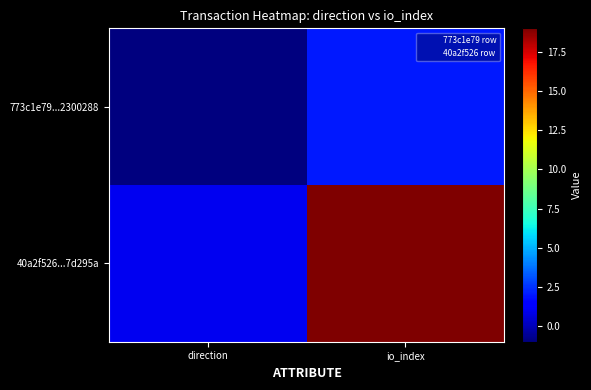

Which series changed the most between direction and io_index?

40a2f526...7d295a